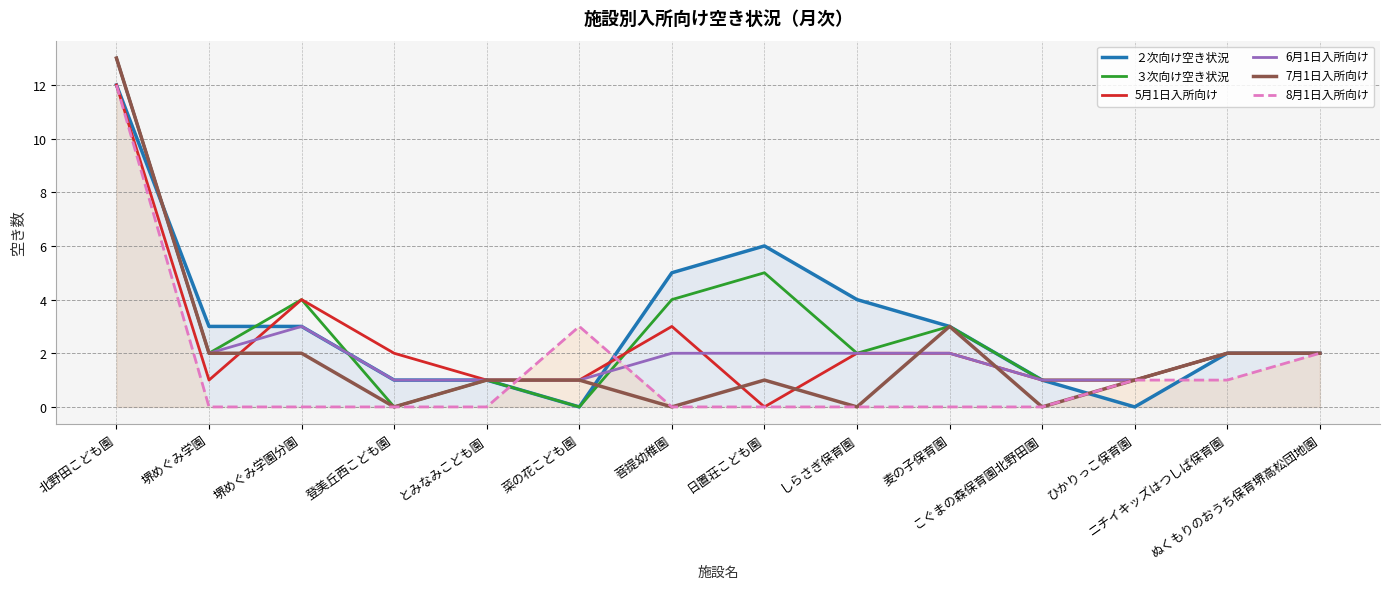

Reading right to left, extract all data points from this chart.

２次向け空き状況: 2	2	0	1	3	4	6	5	0	1	1	3	3	12
３次向け空き状況: 2	2	1	1	3	2	5	4	0	1	0	4	2	13
5月1日入所向け: 2	2	1	1	2	2	0	3	1	1	2	4	1	12
6月1日入所向け: 2	2	1	1	2	2	2	2	1	1	1	3	2	13
7月1日入所向け: 2	2	1	0	3	0	1	0	1	1	0	2	2	13
8月1日入所向け: 2	1	1	0	0	0	0	0	3	0	0	0	0	12